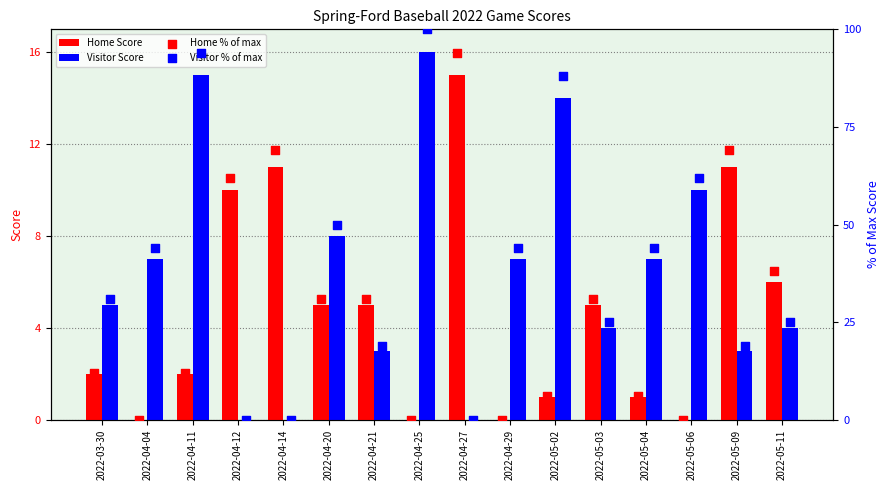

What is the highest value of the Visitor Score series?

16